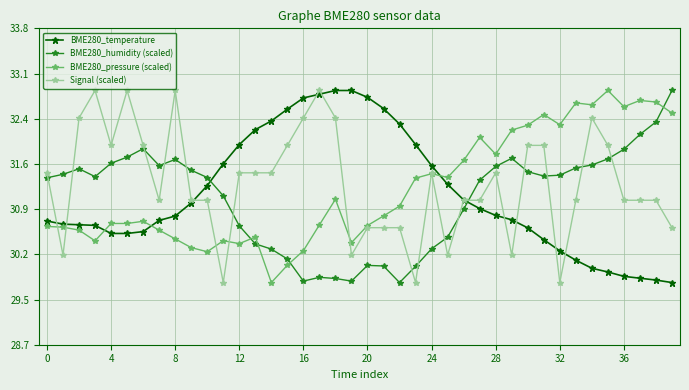

What is the average value of the BME280_pressure (scaled) series?

31.2